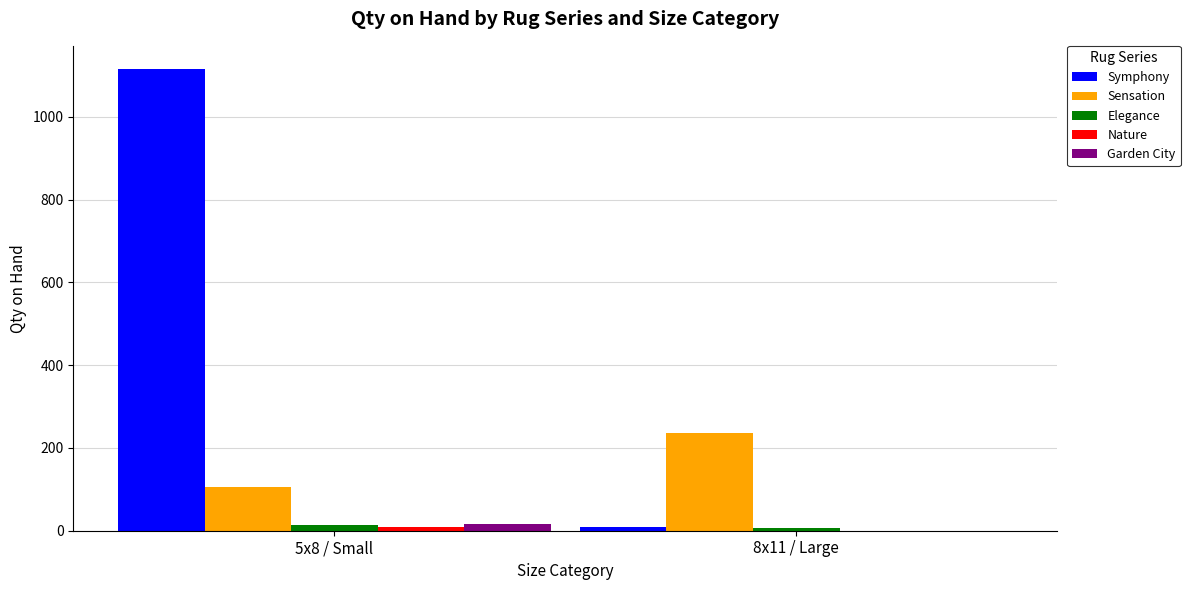

At which category is the sum across all series the highest?

5x8 / Small